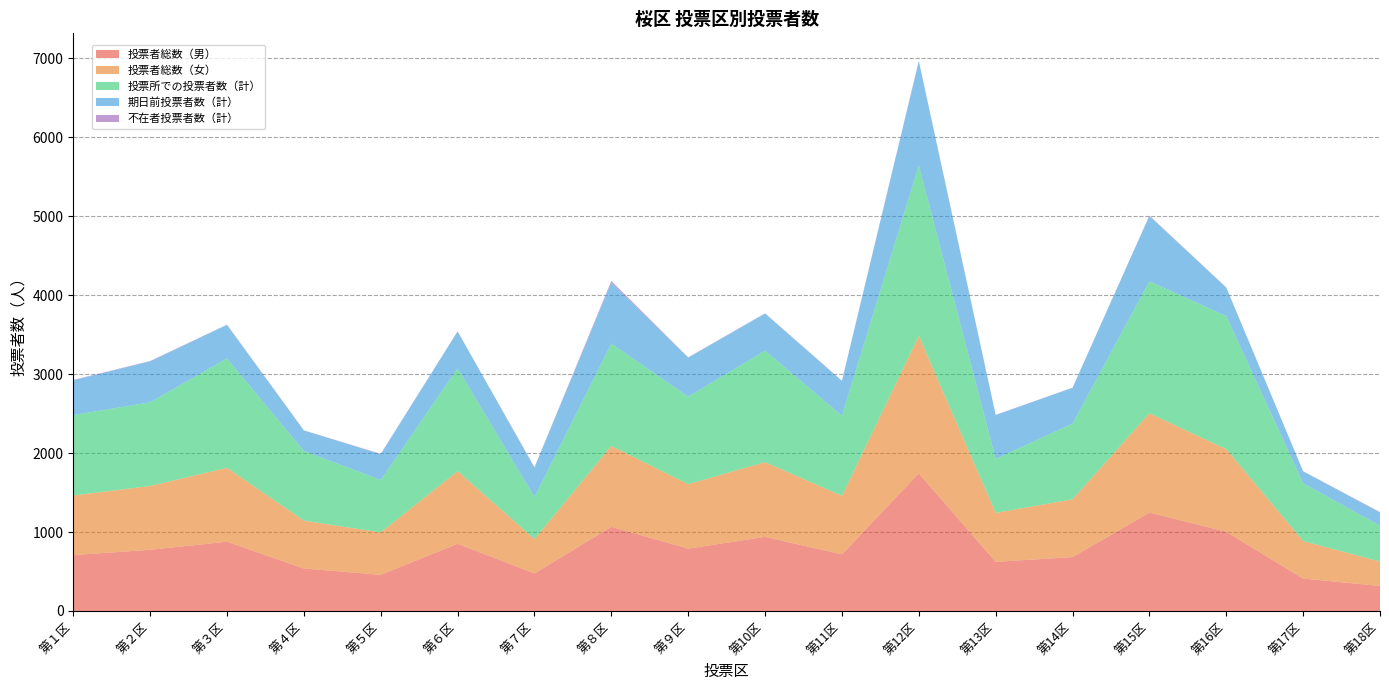

Reading left to right, what are all the values shown in this chart?

投票者総数（男）: 707	775	877	538	458	851	475	1066	790	938	717	1743	622	682	1246	1003	410	317
投票者総数（女）: 756	808	936	606	537	920	435	1024	816	947	741	1741	620	732	1258	1046	475	309
投票所での投票者数（計）: 1019	1060	1386	883	664	1303	533	1297	1109	1412	1016	2160	685	959	1672	1686	733	453
期日前投票者数（計）: 440	518	425	259	326	466	375	773	494	471	438	1317	554	454	826	361	149	168
不在者投票者数（計）: 4	5	2	2	5	2	2	20	3	2	4	7	3	1	6	2	3	5